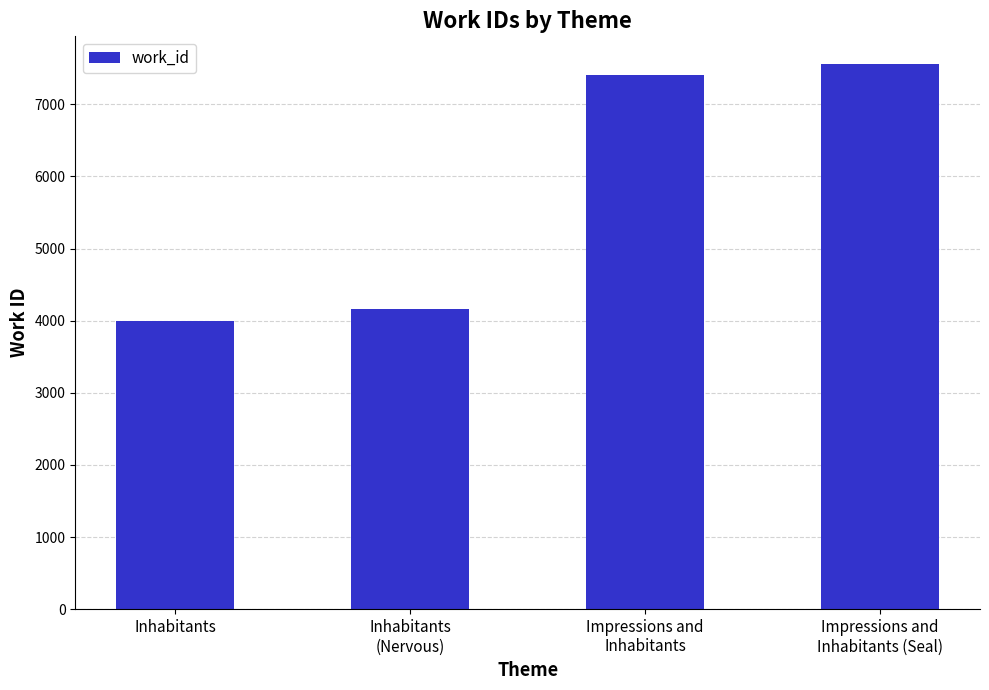

What is the greatest value displayed?

7565